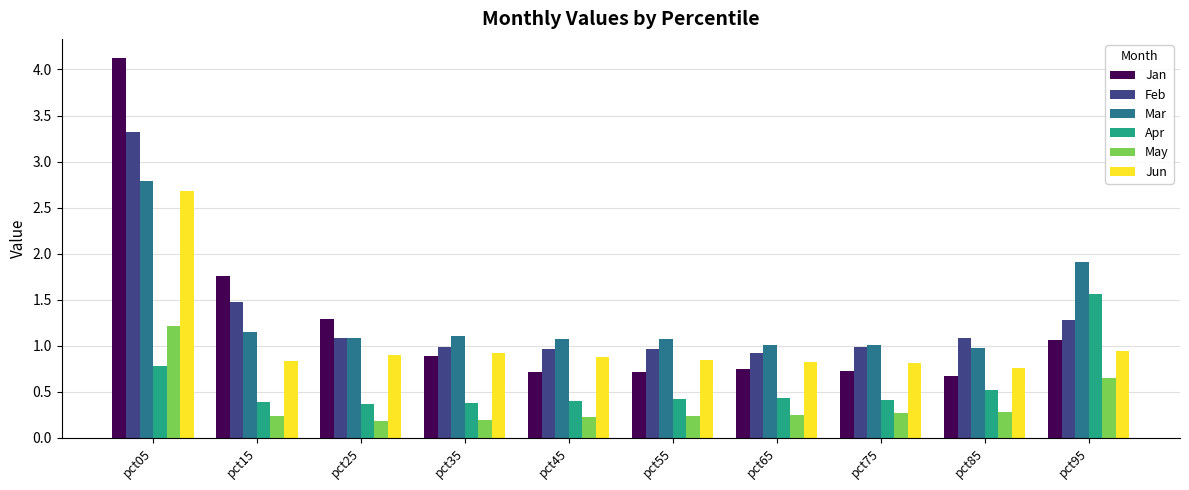

Which category has the highest value in the Apr series?

pct95